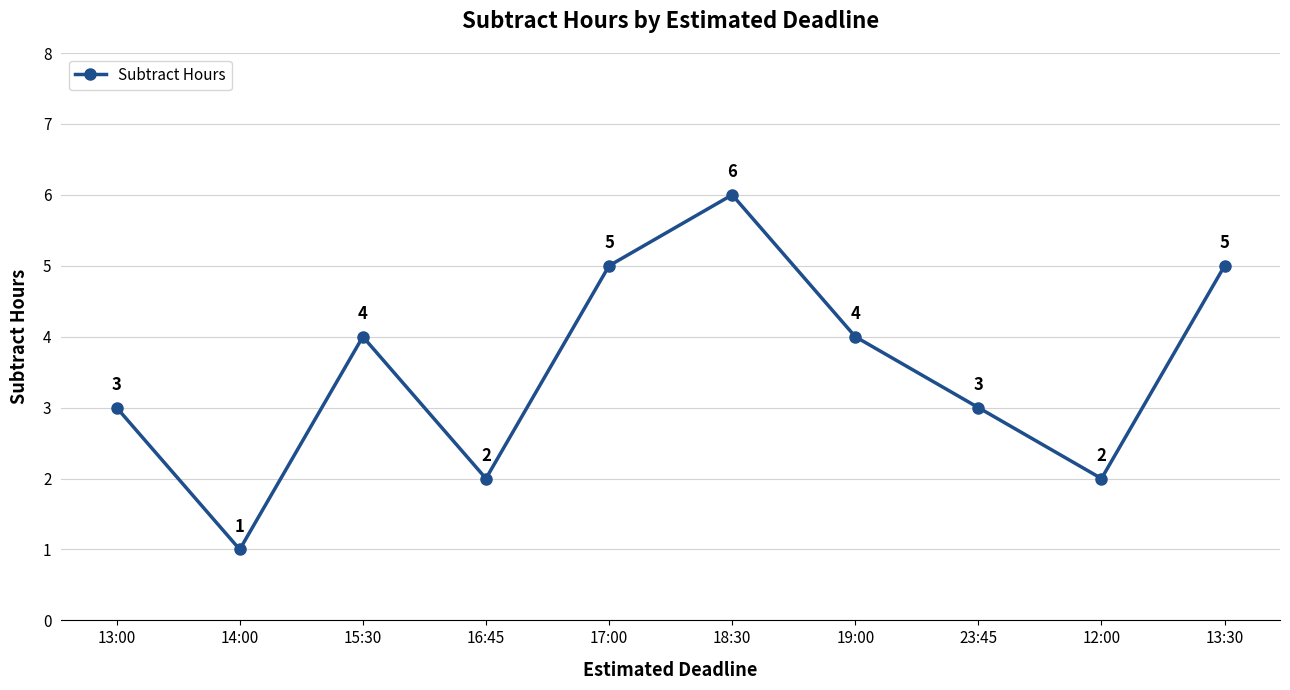

Is this an area chart (filled region under the line)?

No